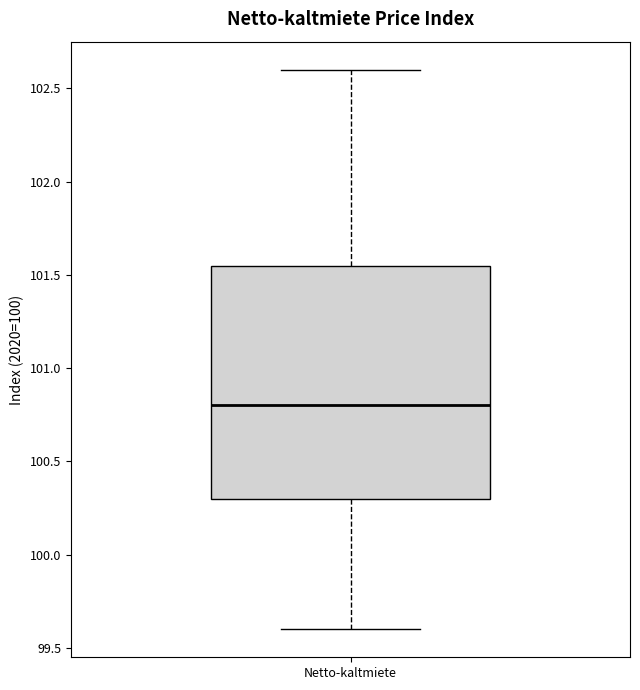

Transcribe this box plot: give where the median line is, the range the box spans, and where the two whiskers end, as read against the y-axis. The values are not printed on the chart, so give them approximately, as read against the axis.

median 100.80, box 100.30 to 101.55, whiskers 99.60 to 102.60